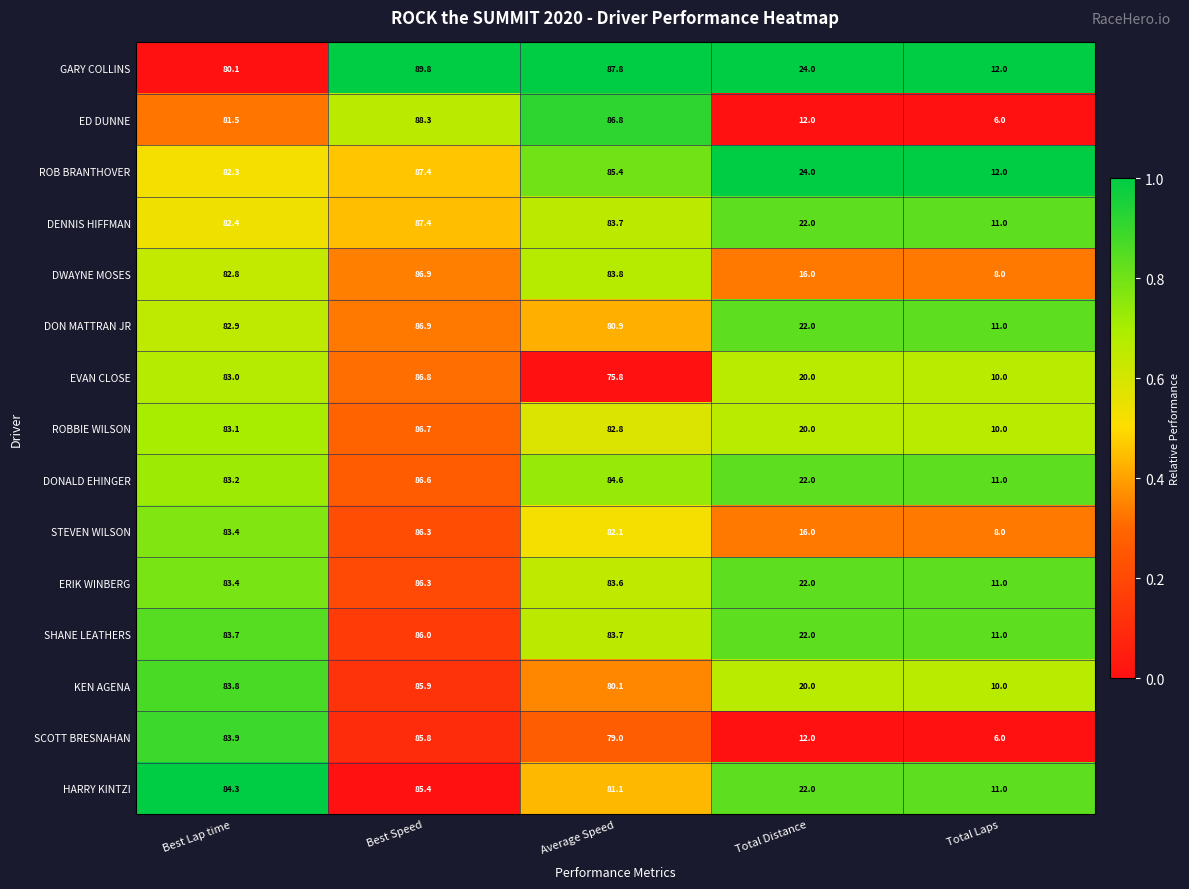

Between Best Speed and Average Speed, which series saw the biggest shift?

EVAN CLOSE